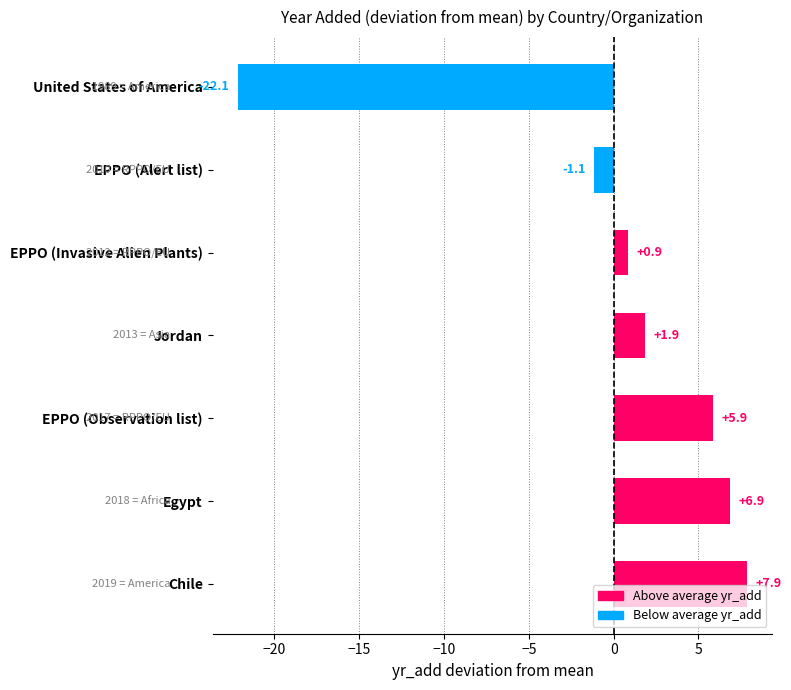

Rank the categories by value from highest to lowest.

Chile, Egypt, EPPO (Observation list), Jordan, EPPO (Invasive Alien Plants), EPPO (Alert list), United States of America